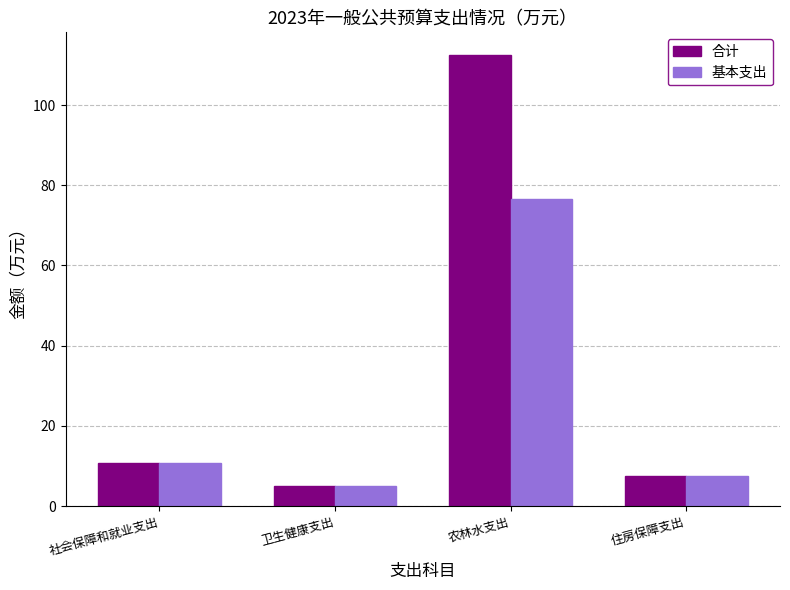

What is the difference between the 基本支出 values at 农林水支出 and 卫生健康支出?

71.5